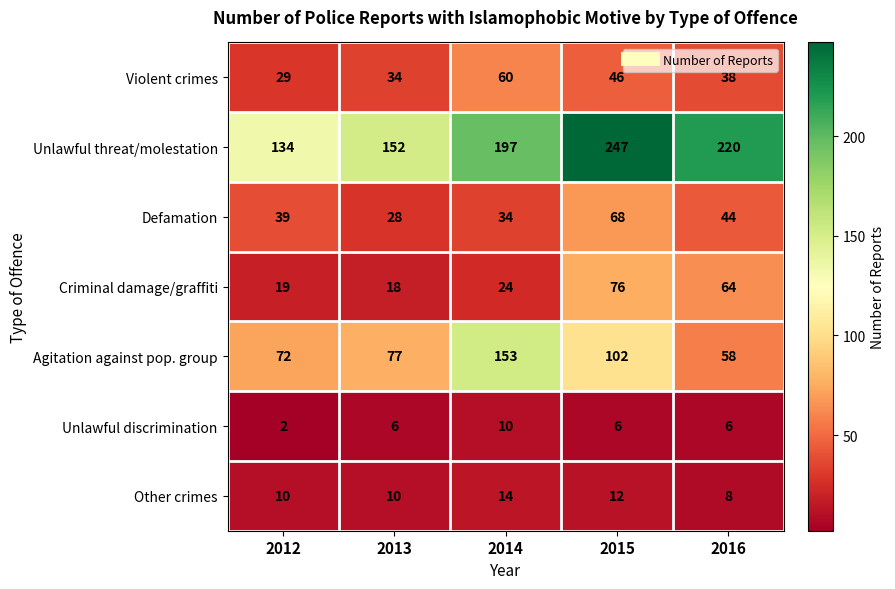

What is the sum of all Defamation values?

213